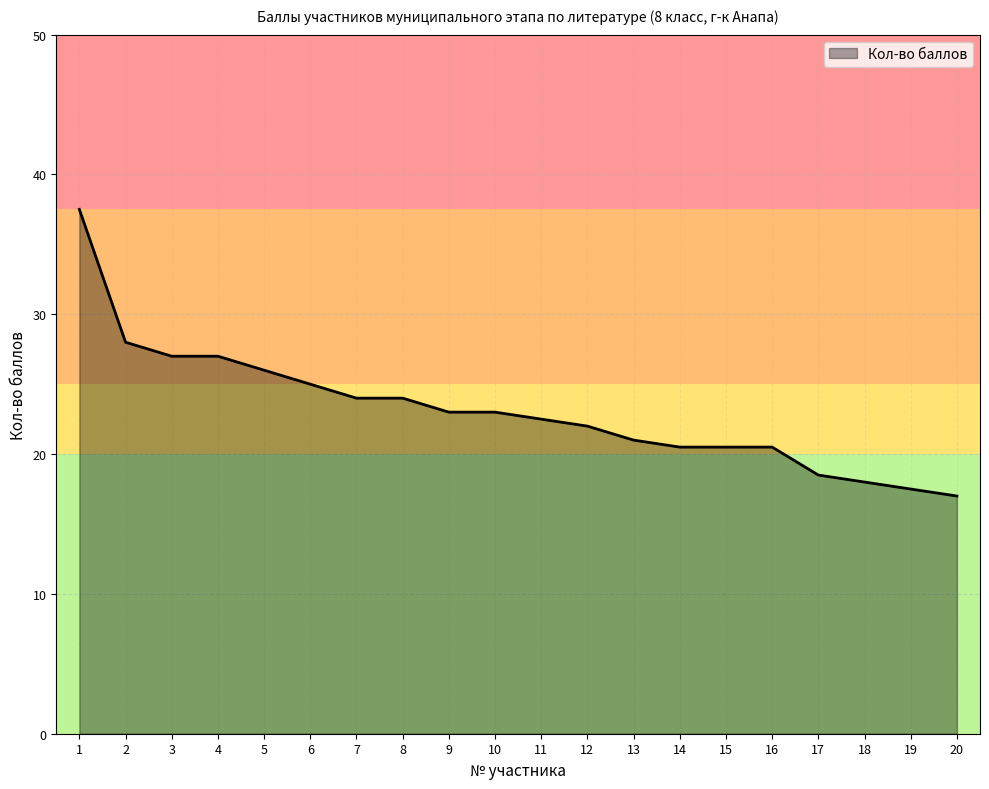

Read the value at 2.

28.0